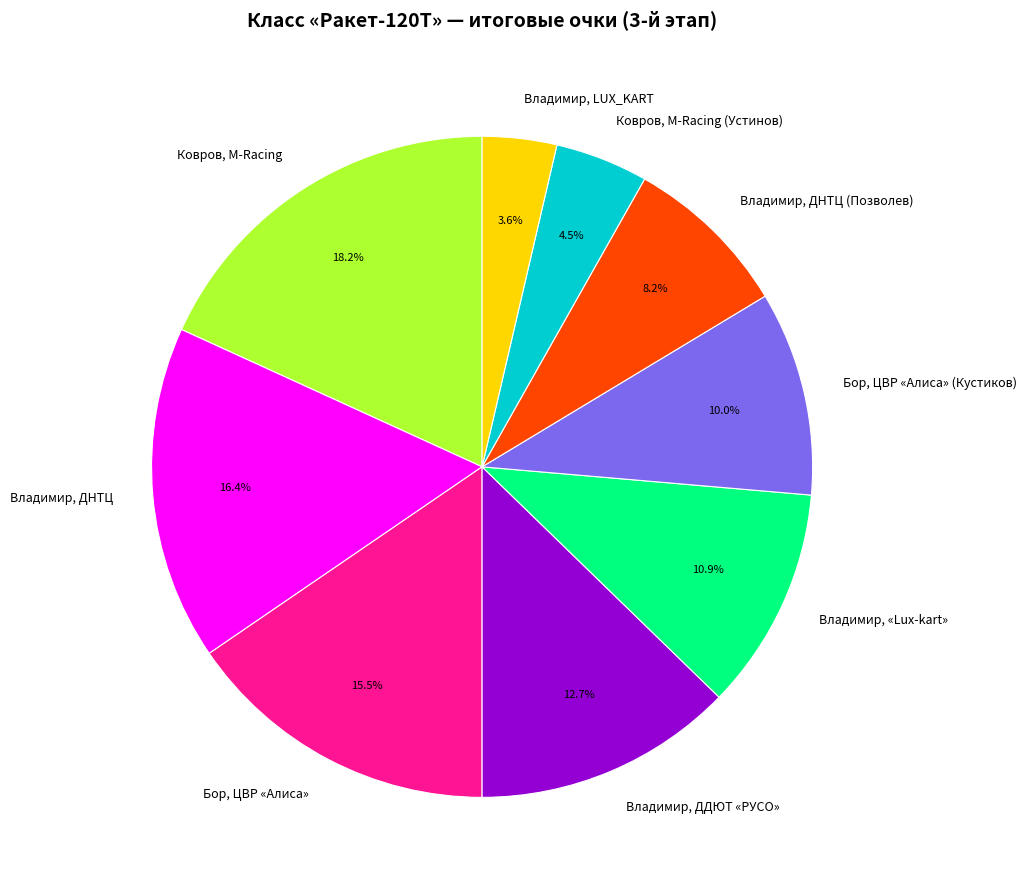

The Ковров, M-Racing slice represents 18% of the pie. True or false?

True